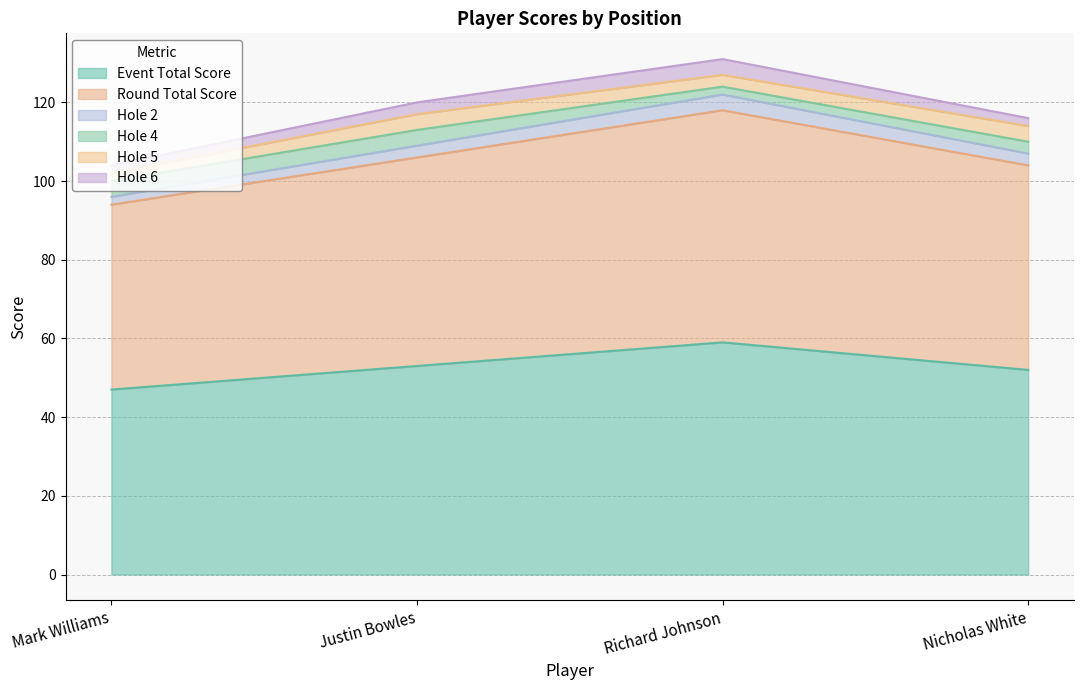

At which label is hole_2 closest to 109?

Justin Bowles